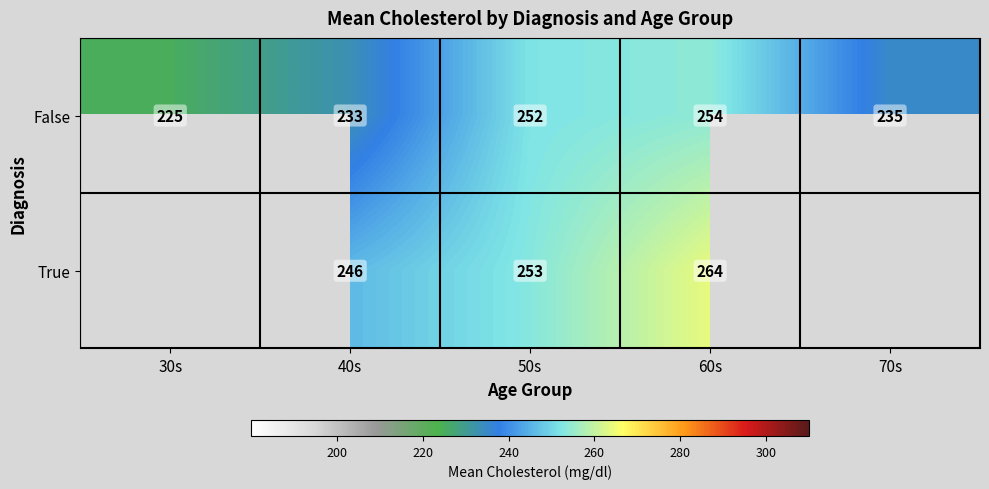

What is the total value across all series at 50s?

505